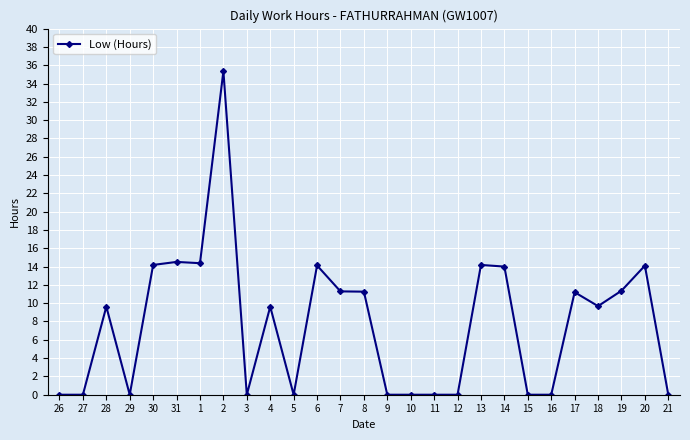

True or false: there are more than 0 points higher than both neighbors.

True